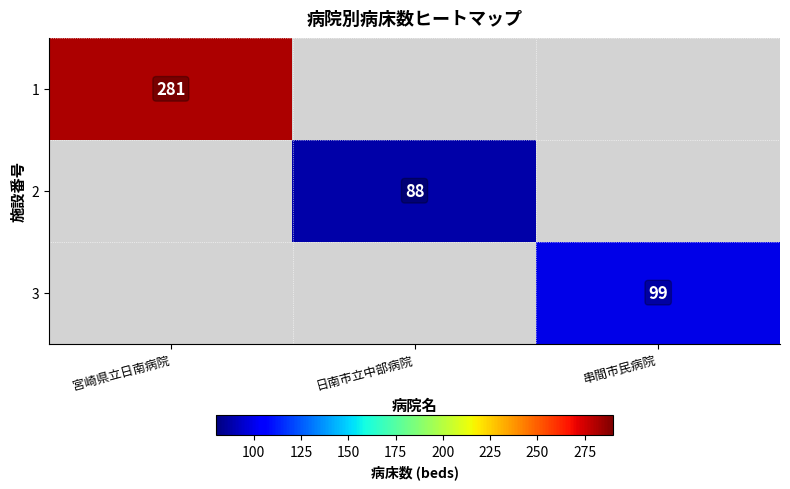

At which category is the sum across all series the highest?

宮崎県立日南病院